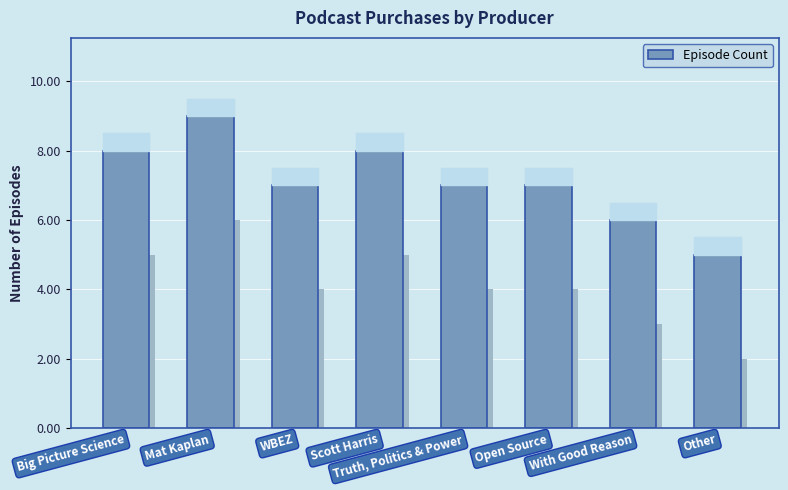

List the labels in order of value, largest first.

Mat Kaplan, Big Picture Science, Scott Harris, WBEZ, Truth, Politics & Power, Open Source, With Good Reason, Other